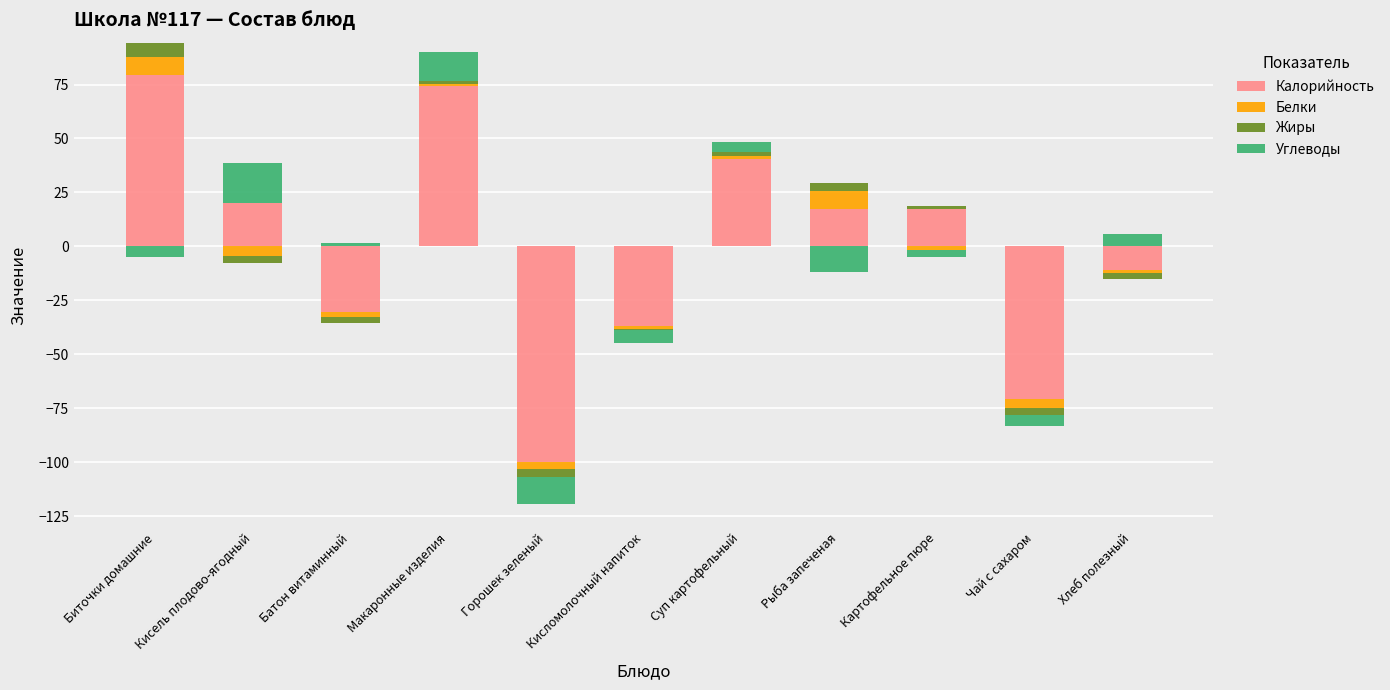

Read the Калорийность value at Макаронные изделия.

74.3